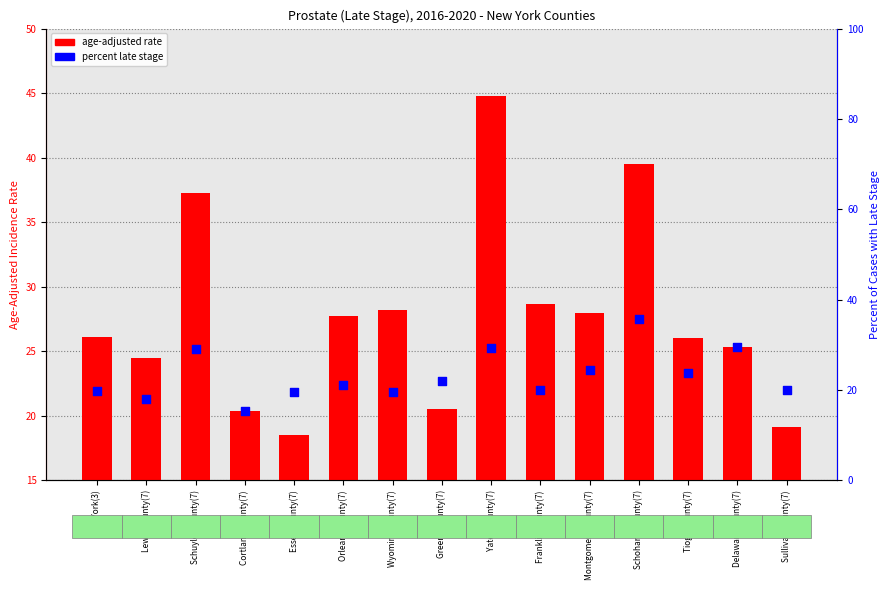

At how many categories does at least one series exceed 37?

3